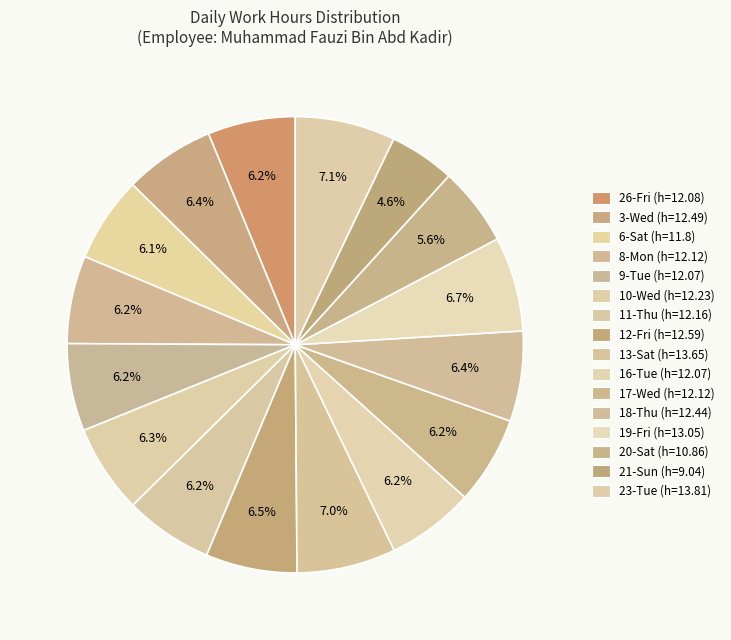

To the nearest percent, what percentage of the pie is 3-Wed?

6%